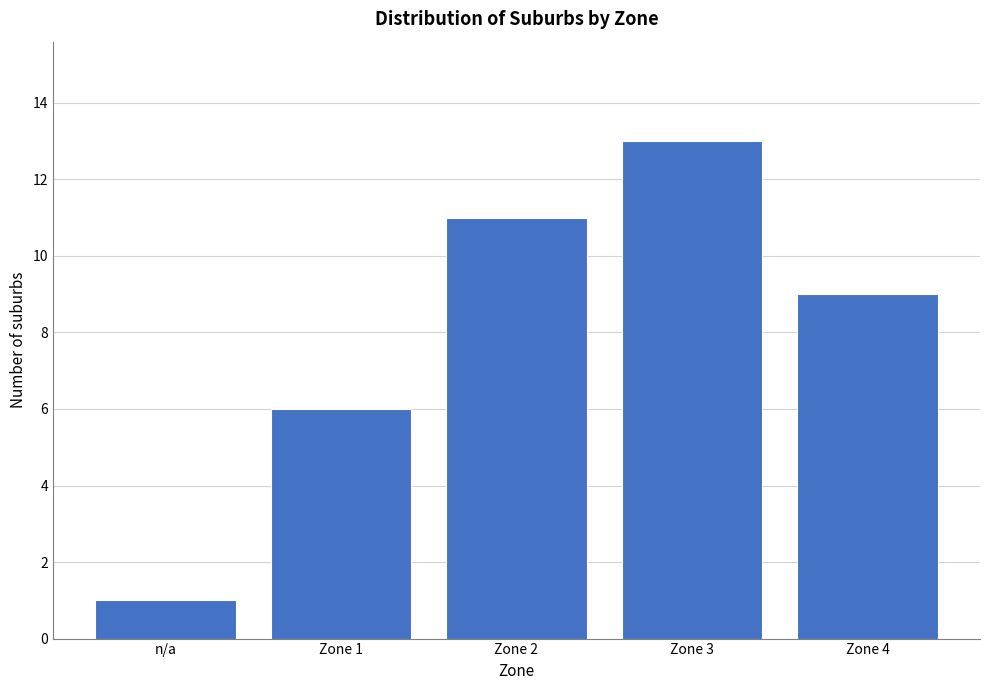

Reading left to right, list all the values displayed in this chart.

n/a=1	Zone 1=6	Zone 2=11	Zone 3=13	Zone 4=9